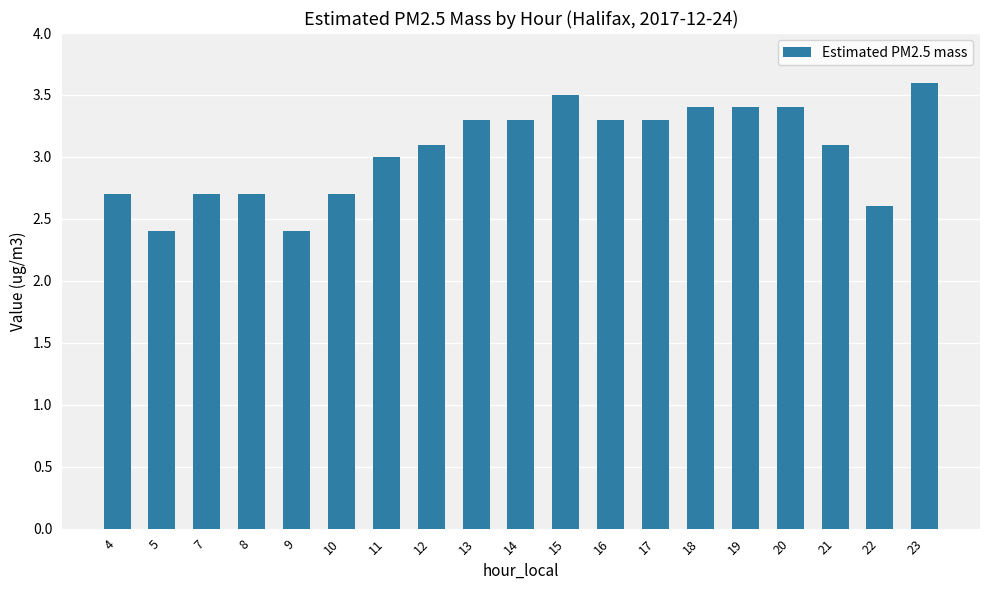

What is the value of the 6th bar from the left?

2.7